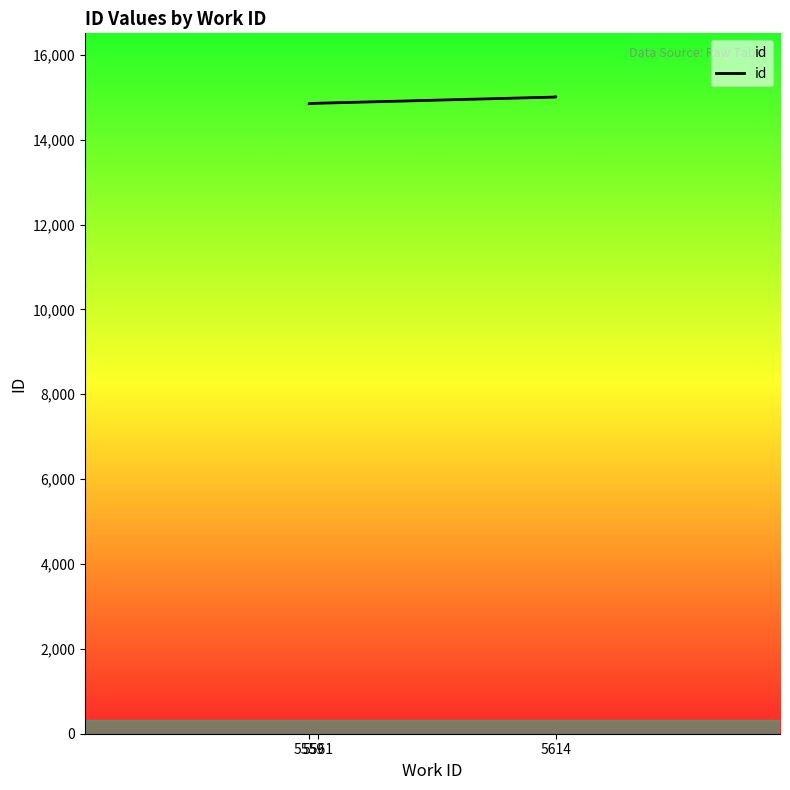

What is the value of the 4th point from the left?

15005